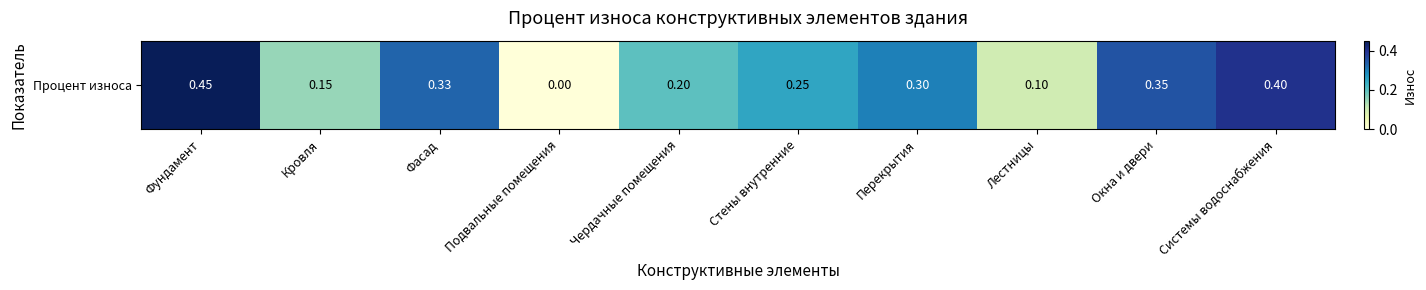

Count the values in the range 0 to 1.

10